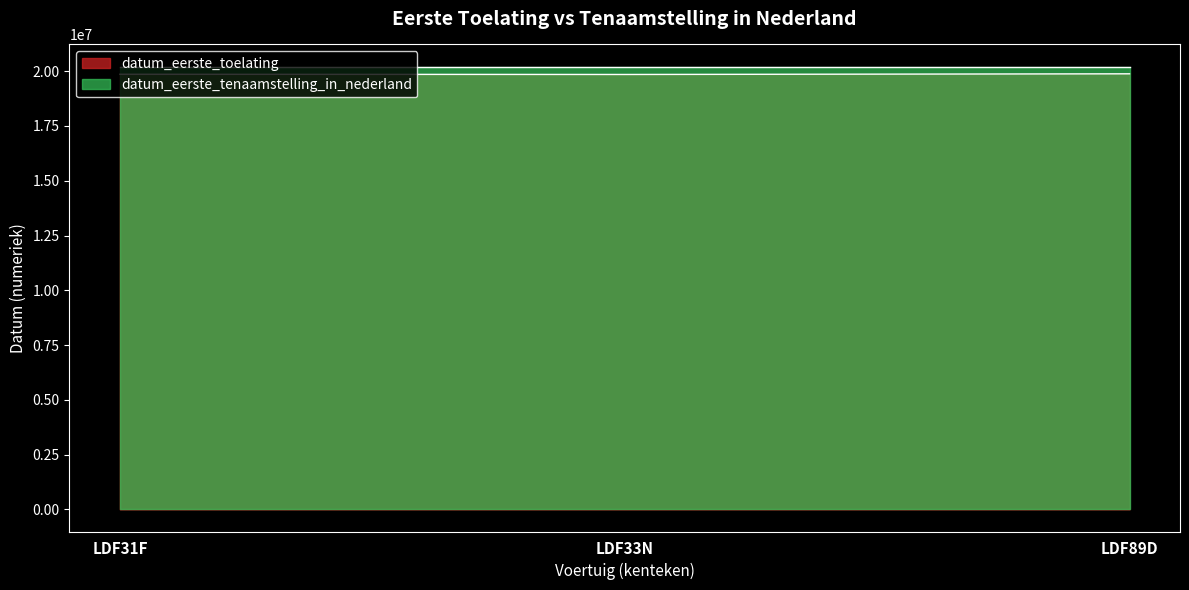

What is the label of the 3rd point from the left?

LDF89D